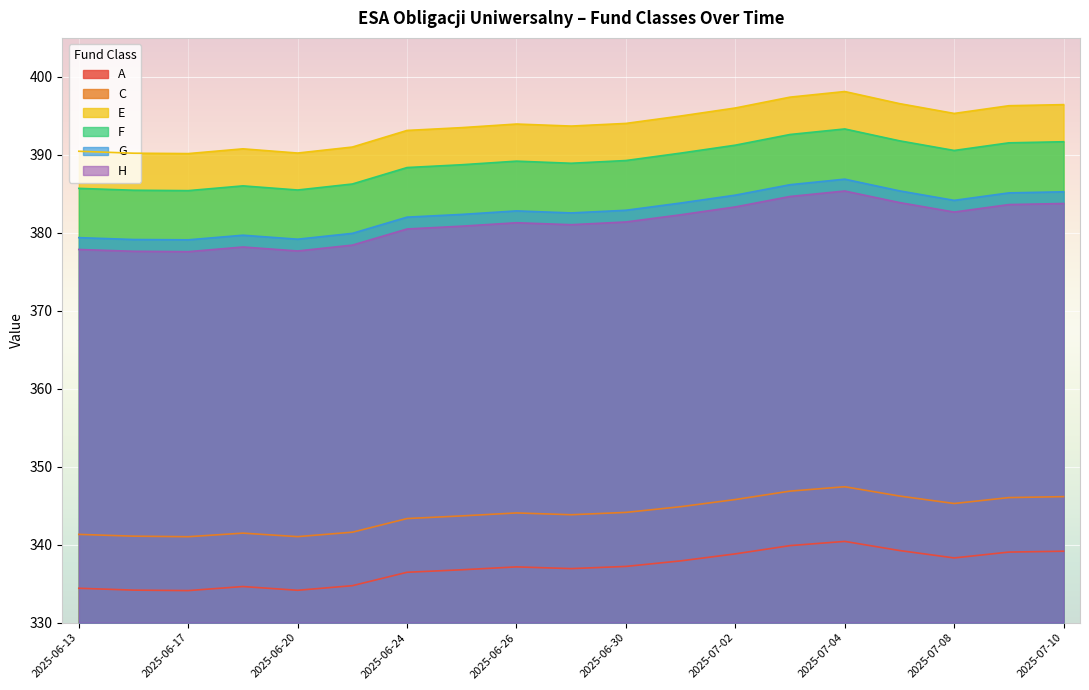

Reading left to right, list all the values displayed in this chart.

A: 2025-06-13=334.4	2025-06-16=334.2	2025-06-17=334.1	2025-06-18=334.6	2025-06-20=334.1	2025-06-23=334.7	2025-06-24=336.5	2025-06-25=336.8	2025-06-26=337.1	2025-06-27=336.9	2025-06-30=337.2	2025-07-01=337.9	2025-07-02=338.8	2025-07-03=339.9	2025-07-04=340.4	2025-07-07=339.2	2025-07-08=338.3	2025-07-09=339.1	2025-07-10=339.2
C: 2025-06-13=341.3	2025-06-16=341.1	2025-06-17=341.0	2025-06-18=341.5	2025-06-20=341.0	2025-06-23=341.6	2025-06-24=343.4	2025-06-25=343.7	2025-06-26=344.1	2025-06-27=343.8	2025-06-30=344.1	2025-07-01=344.9	2025-07-02=345.8	2025-07-03=346.9	2025-07-04=347.4	2025-07-07=346.2	2025-07-08=345.3	2025-07-09=346.0	2025-07-10=346.2
E: 2025-06-13=390.5	2025-06-16=390.2	2025-06-17=390.2	2025-06-18=390.8	2025-06-20=390.2	2025-06-23=391.0	2025-06-24=393.1	2025-06-25=393.5	2025-06-26=393.9	2025-06-27=393.7	2025-06-30=394.0	2025-07-01=395.0	2025-07-02=396.0	2025-07-03=397.4	2025-07-04=398.1	2025-07-07=396.6	2025-07-08=395.3	2025-07-09=396.3	2025-07-10=396.4
F: 2025-06-13=385.7	2025-06-16=385.5	2025-06-17=385.4	2025-06-18=386.0	2025-06-20=385.5	2025-06-23=386.3	2025-06-24=388.4	2025-06-25=388.7	2025-06-26=389.2	2025-06-27=388.9	2025-06-30=389.3	2025-07-01=390.2	2025-07-02=391.2	2025-07-03=392.6	2025-07-04=393.3	2025-07-07=391.8	2025-07-08=390.6	2025-07-09=391.5	2025-07-10=391.7
G: 2025-06-13=379.4	2025-06-16=379.1	2025-06-17=379.1	2025-06-18=379.7	2025-06-20=379.2	2025-06-23=379.9	2025-06-24=382.0	2025-06-25=382.4	2025-06-26=382.8	2025-06-27=382.6	2025-06-30=382.9	2025-07-01=383.8	2025-07-02=384.8	2025-07-03=386.2	2025-07-04=386.9	2025-07-07=385.4	2025-07-08=384.2	2025-07-09=385.1	2025-07-10=385.3
H: 2025-06-13=377.9	2025-06-16=377.6	2025-06-17=377.6	2025-06-18=378.2	2025-06-20=377.7	2025-06-23=378.4	2025-06-24=380.5	2025-06-25=380.9	2025-06-26=381.3	2025-06-27=381.0	2025-06-30=381.4	2025-07-01=382.3	2025-07-02=383.3	2025-07-03=384.7	2025-07-04=385.4	2025-07-07=383.9	2025-07-08=382.7	2025-07-09=383.6	2025-07-10=383.8